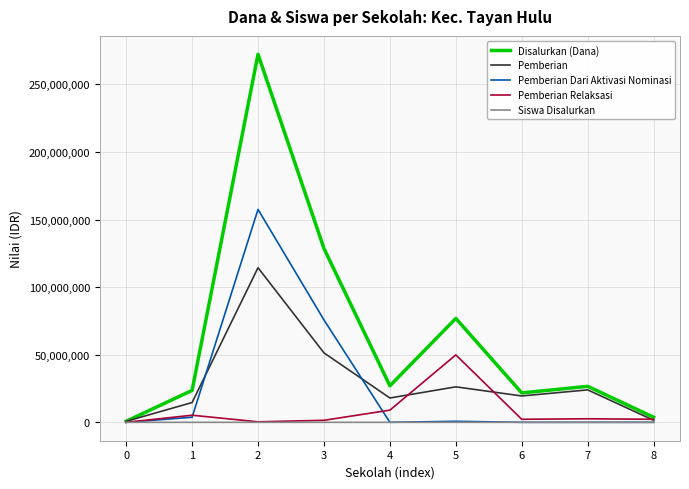

Where is Pemberian nearest to the value 57562500?

3